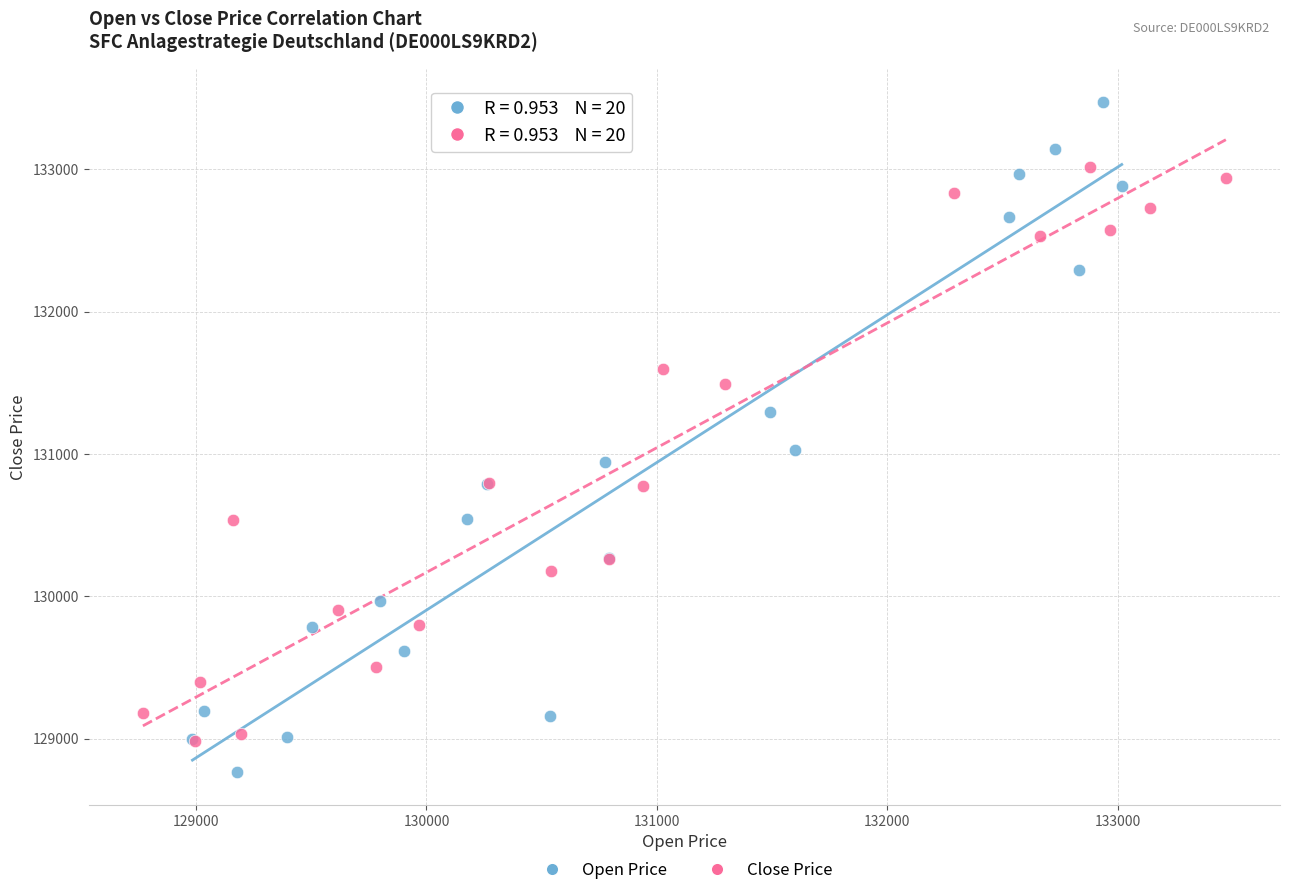

Which series contains the lowest Y value?

Open Price